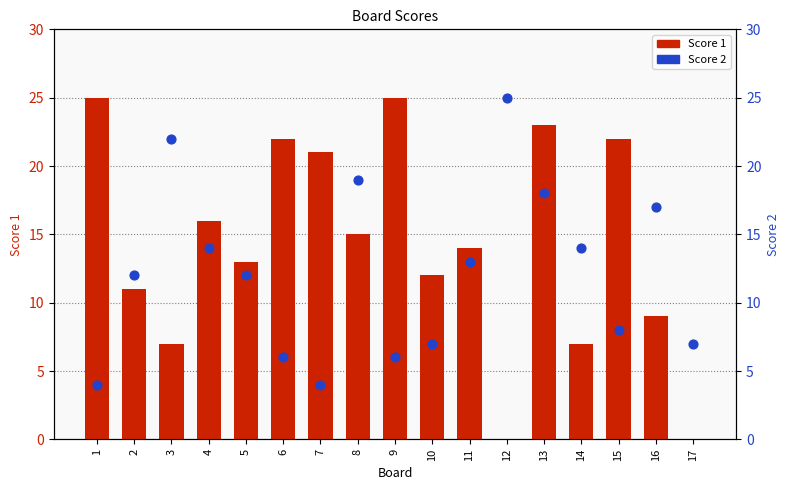

What are all the series names shown in the legend?

Score 1, Score 2